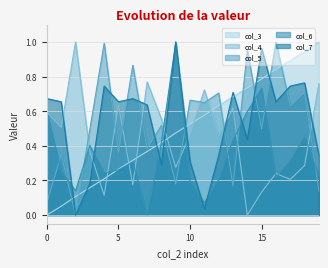

How many intersections are there between col_7 and col_3?

9